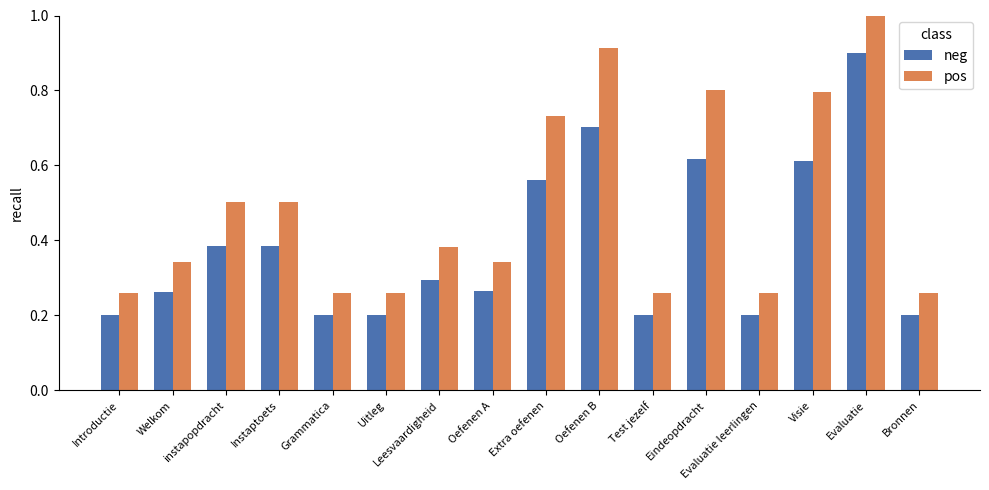

The value of neg at Bronnen is 0.3. True or false?

False